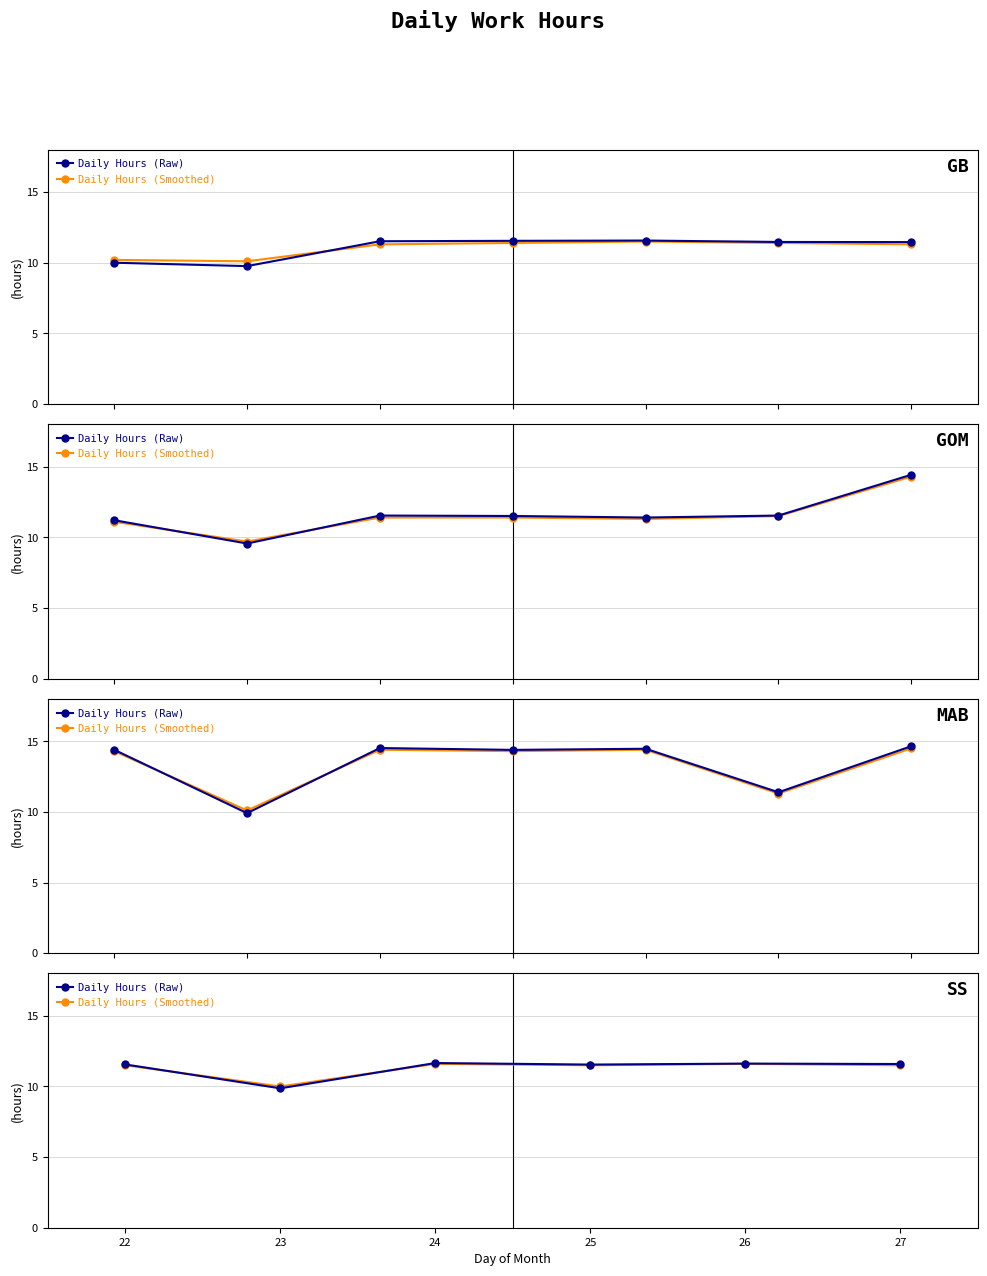

What is the total value across all series at 26?

23.2